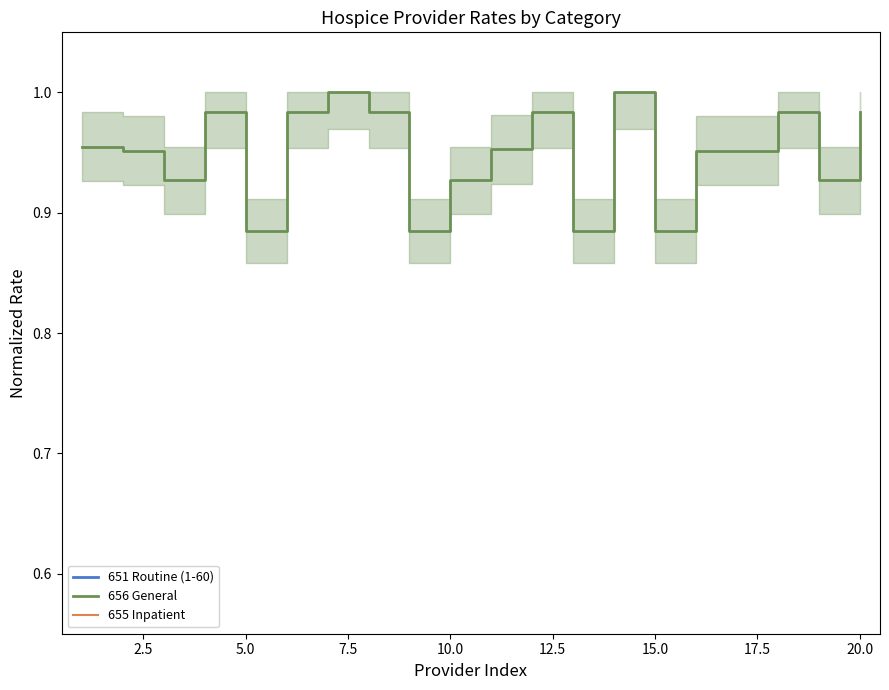

What is the minimum value for 651 Routine (1-60)?

0.2